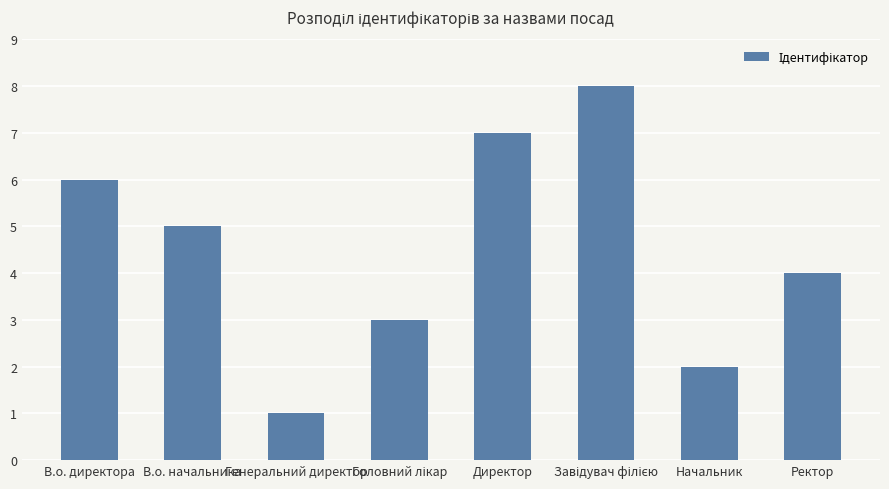

What is the change in value from В.о. начальника to Ректор?

-1